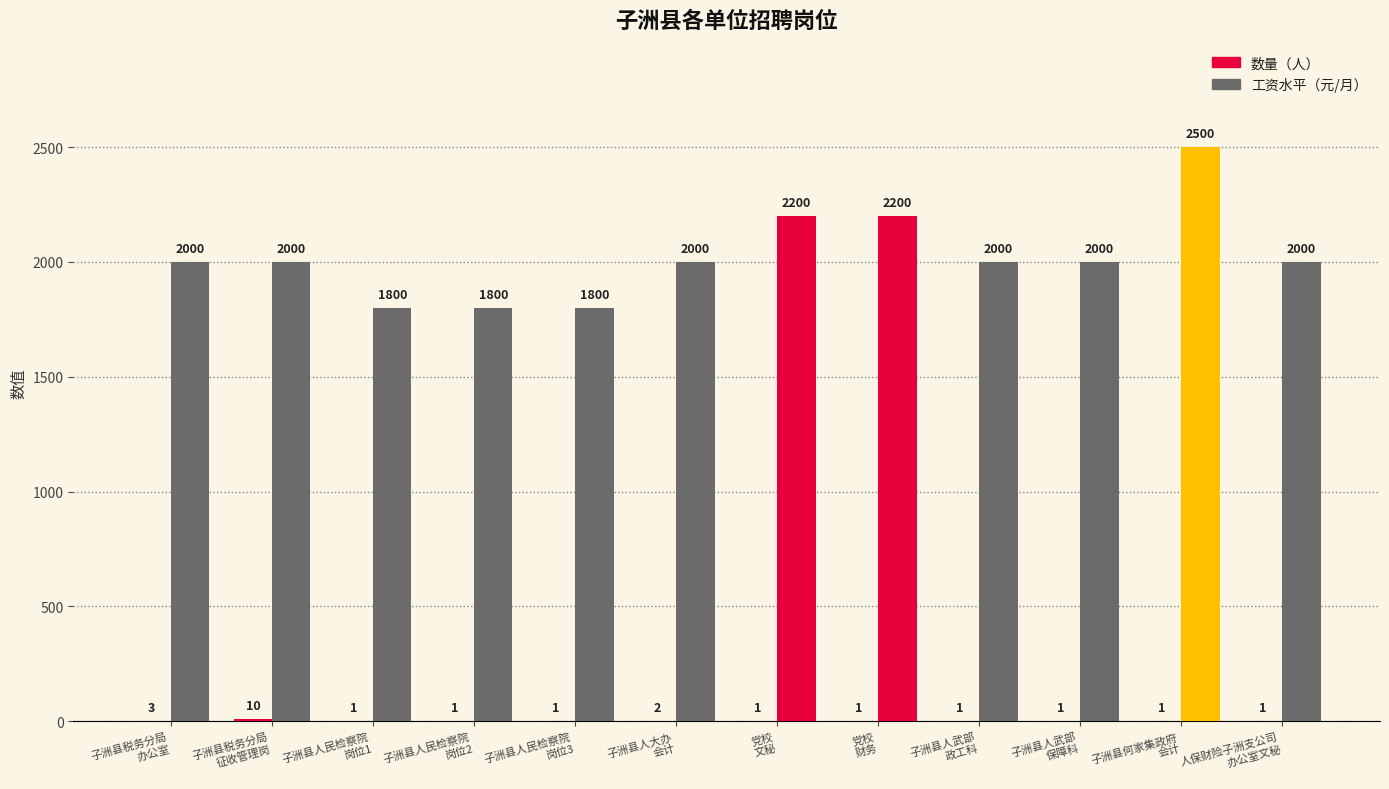

Which series has the widest spread of values?

工资水平（元/月）